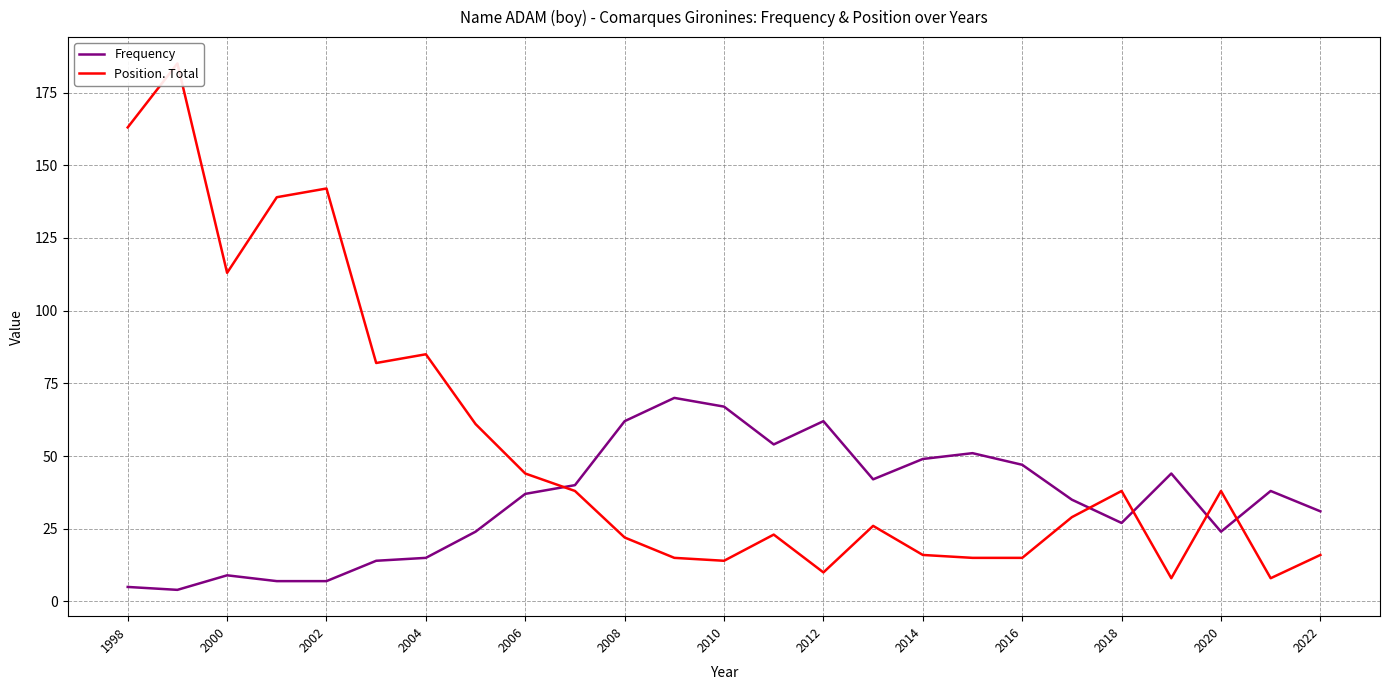

How many values in the Position. Total series exceed 29?

12